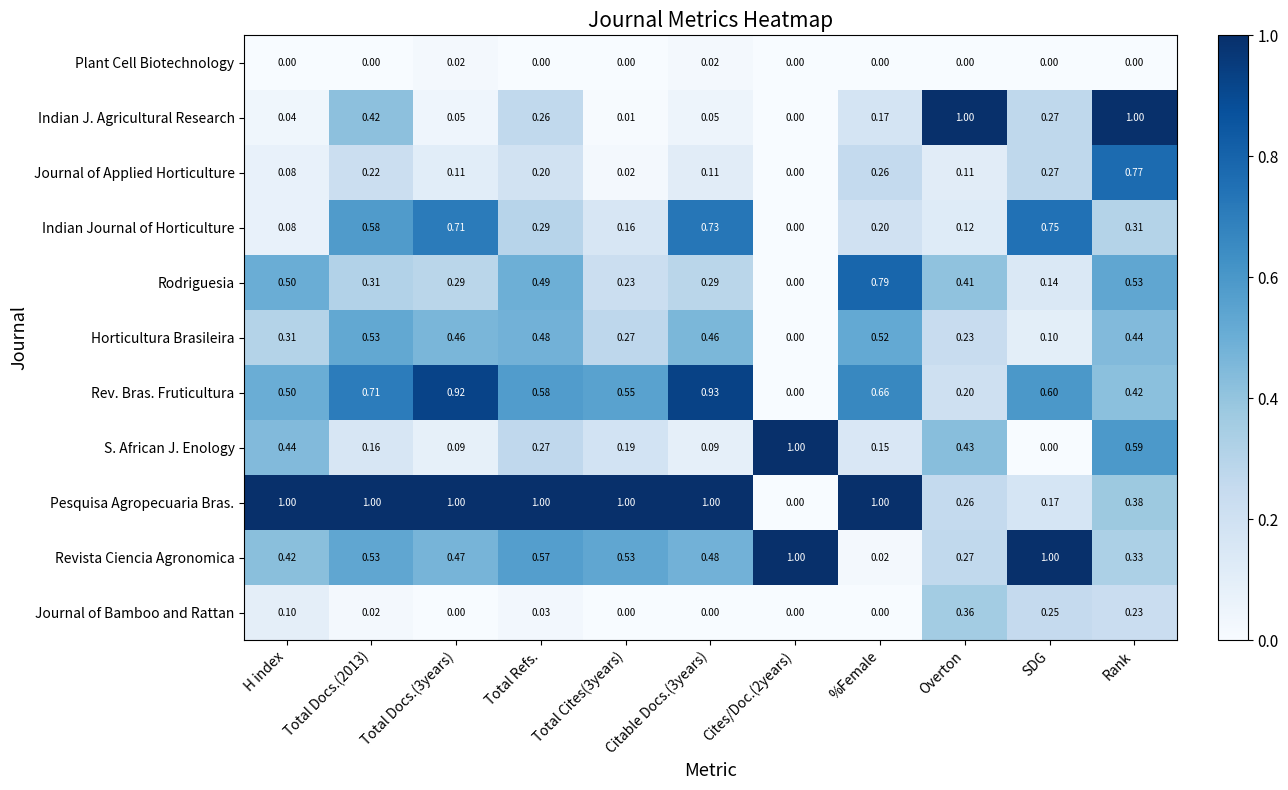

Between Citable Docs.(3years) and Cites/Doc.(2years), which series saw the biggest shift?

Pesquisa Agropecuaria Bras.